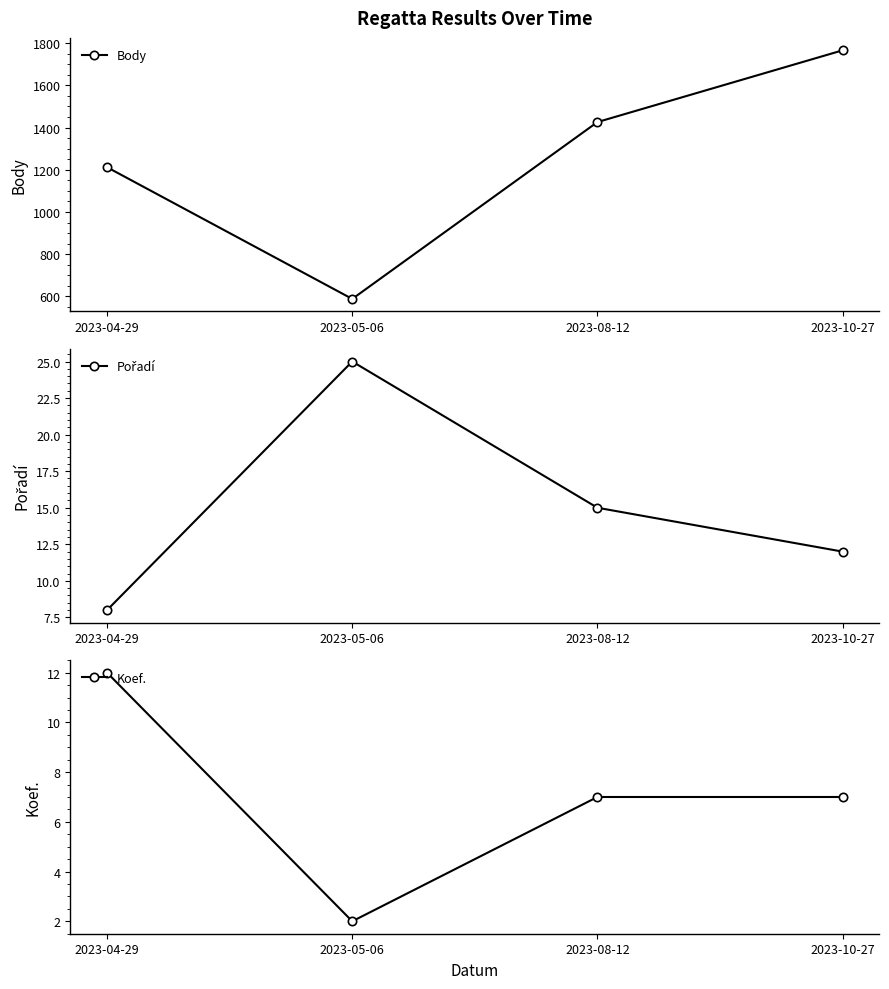

How many Koef. values are between 7 and 12?

3